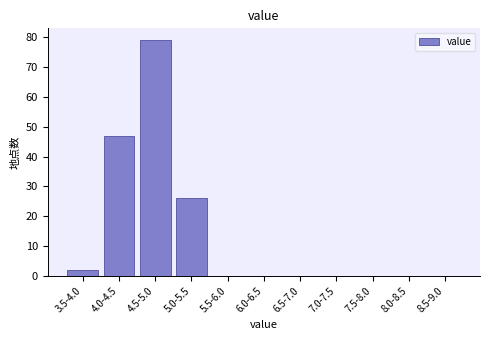

Reading left to right, extract all data points from this chart.

3.5-4.0=2	4.0-4.5=47	4.5-5.0=79	5.0-5.5=26	5.5-6.0=0	6.0-6.5=0	6.5-7.0=0	7.0-7.5=0	7.5-8.0=0	8.0-8.5=0	8.5-9.0=0